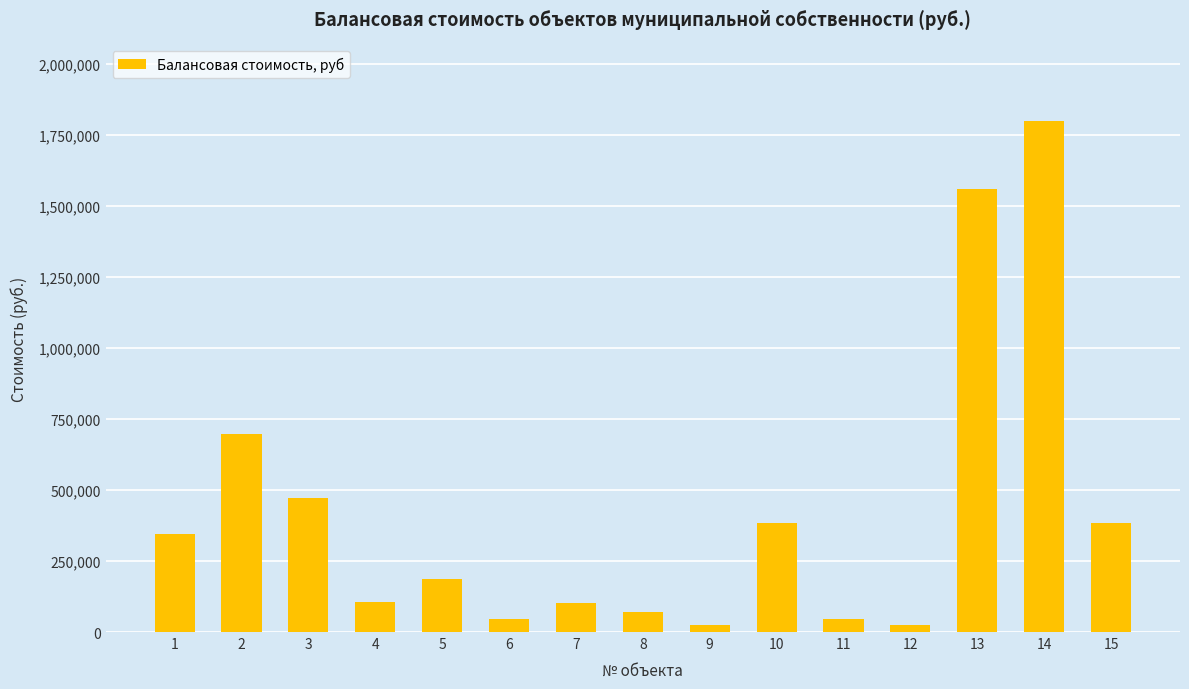

What is the sum of the values at 1 and 7?

446401.6